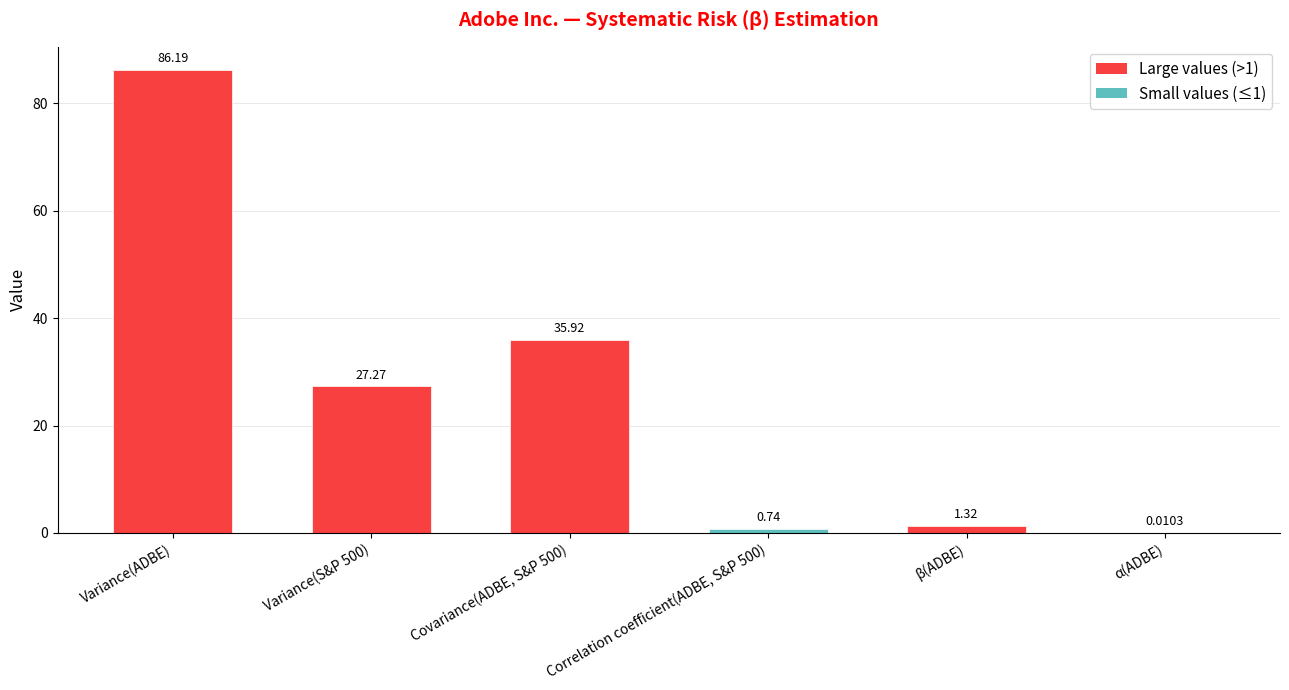

At which label does the data first exceed 27?

Variance(ADBE)